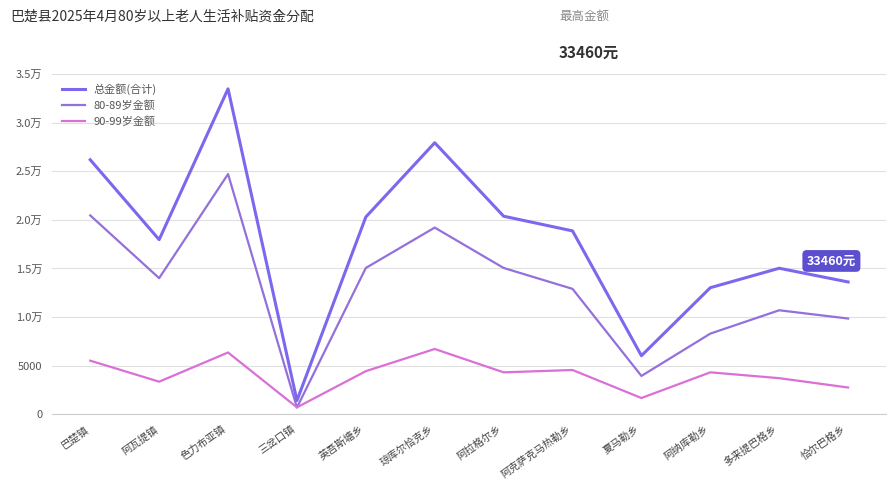

What position from the left is 色力布亚镇?

3